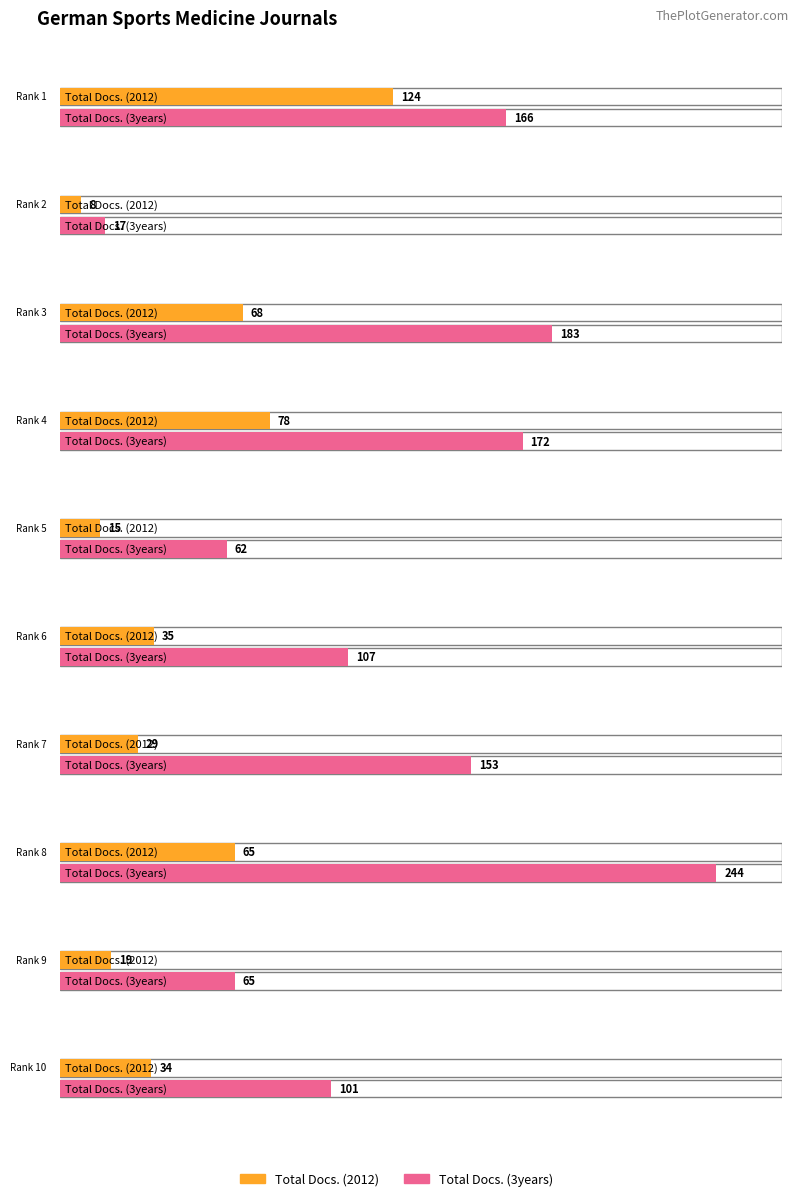

What is the total value across all series at Rank 2?

25